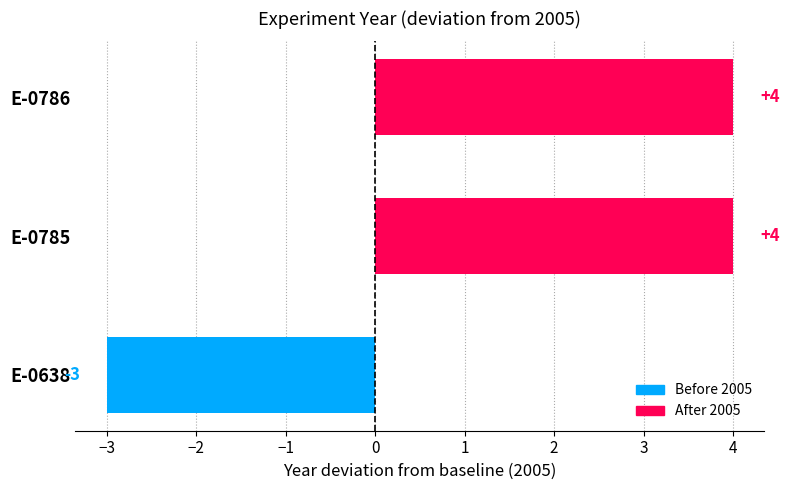

What is the change in value from E-0638 to E-0785?

+7